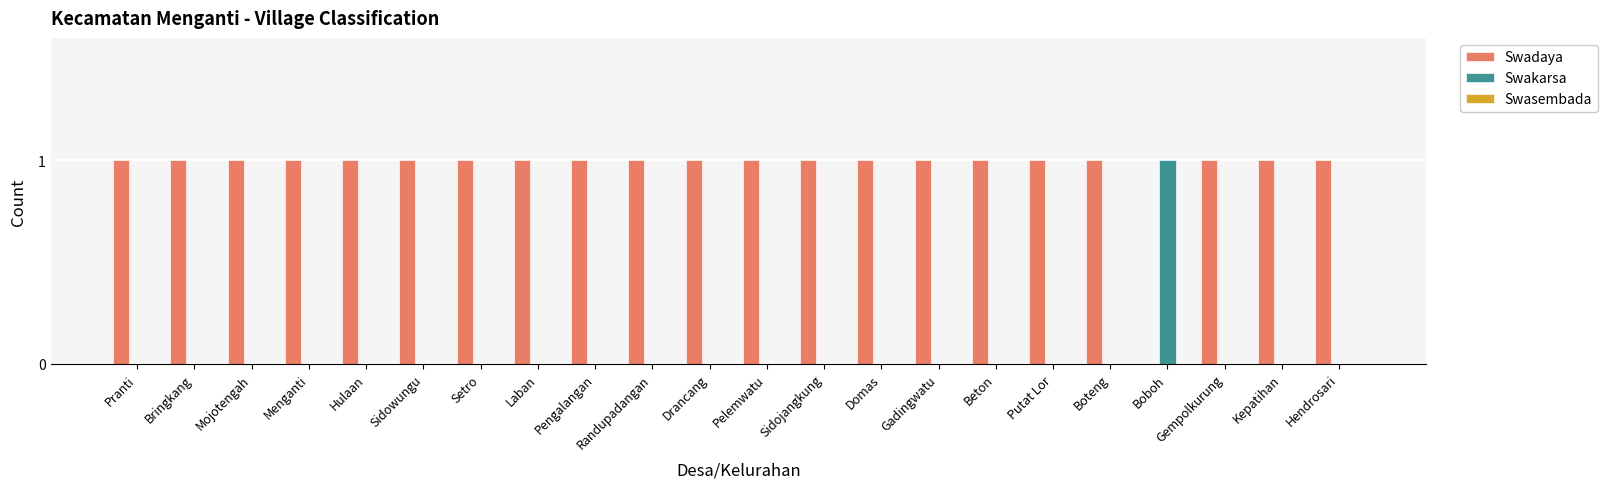

The value of Swadaya at Drancang is 1. True or false?

True